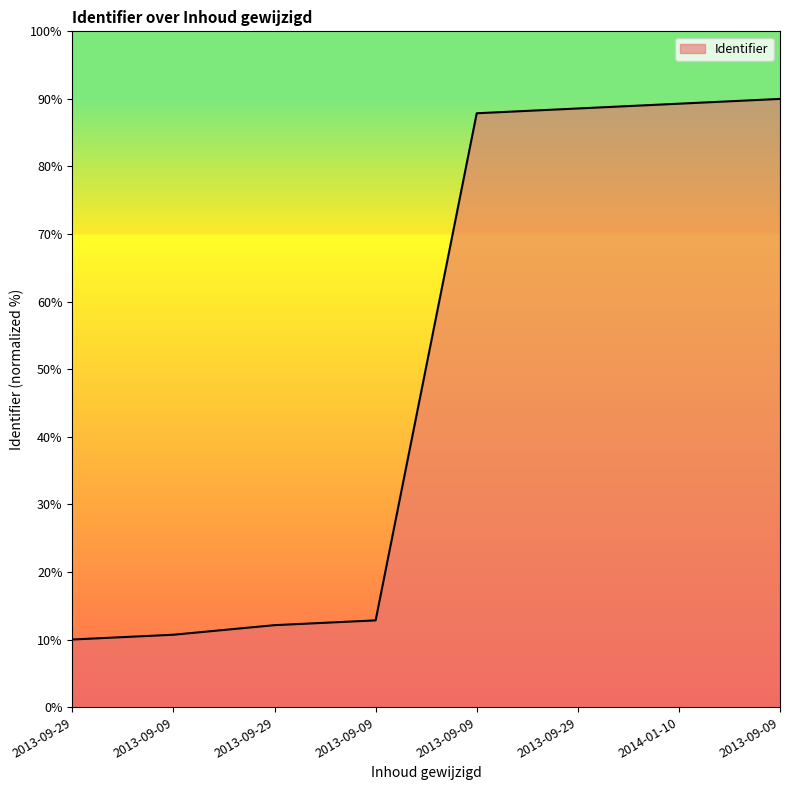

True or false: there are more than 2 points higher than both neighbors.

False